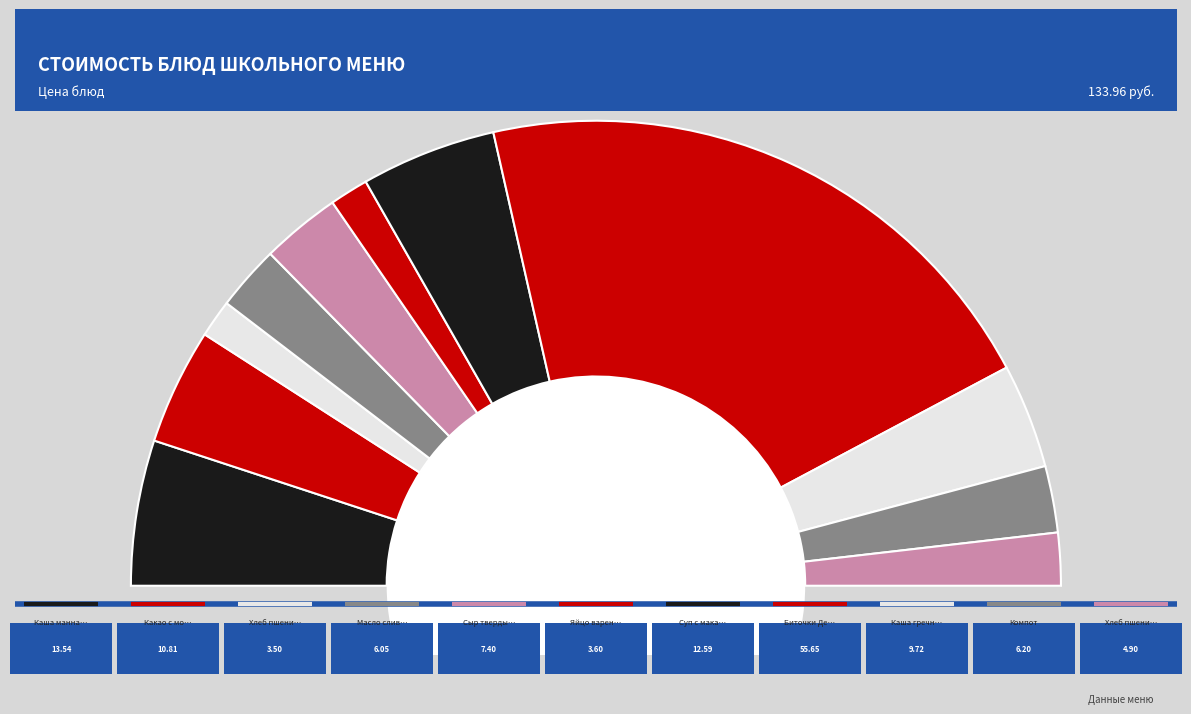

How many segments does this pie chart have?

11